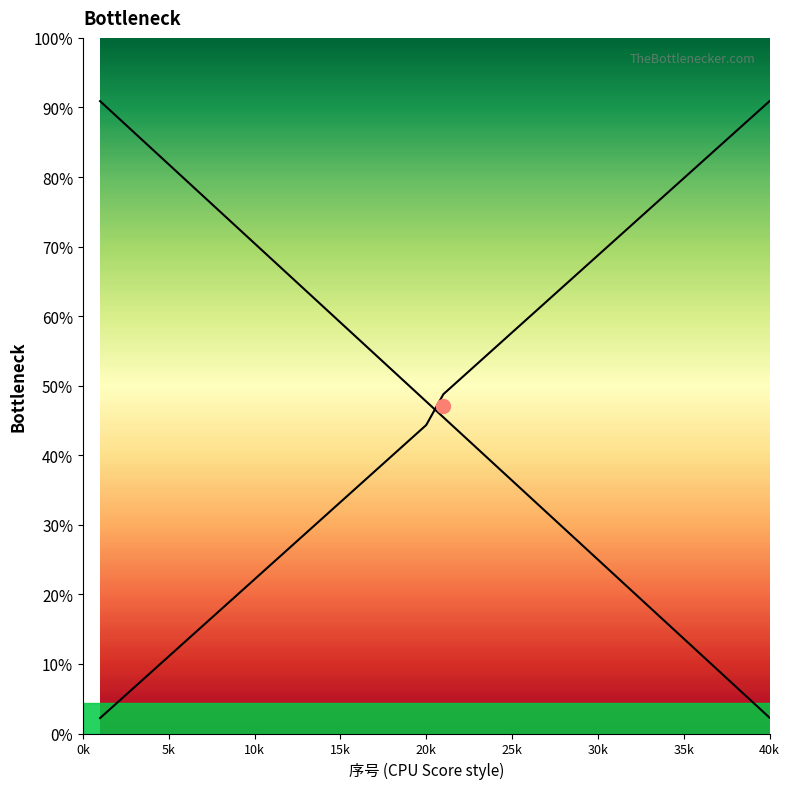

What is the difference between the values at 0k and 35k?

7